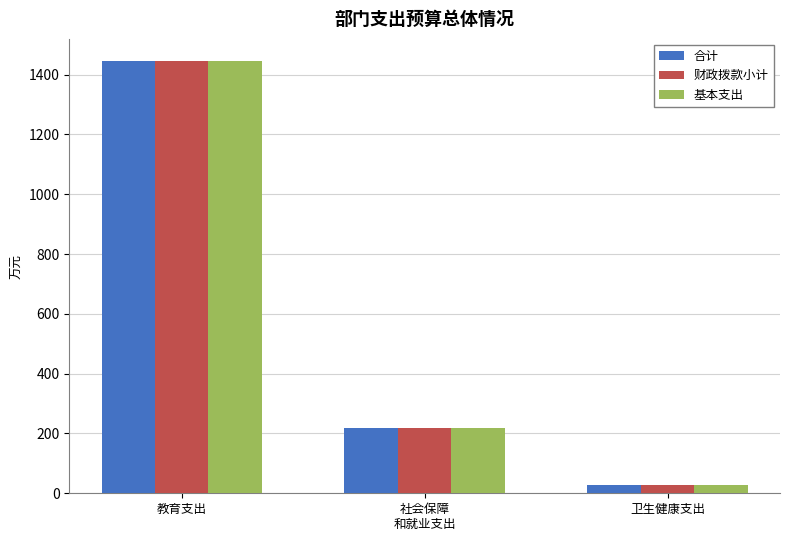

At which label does 财政拨款小计 first exceed 217?

教育支出